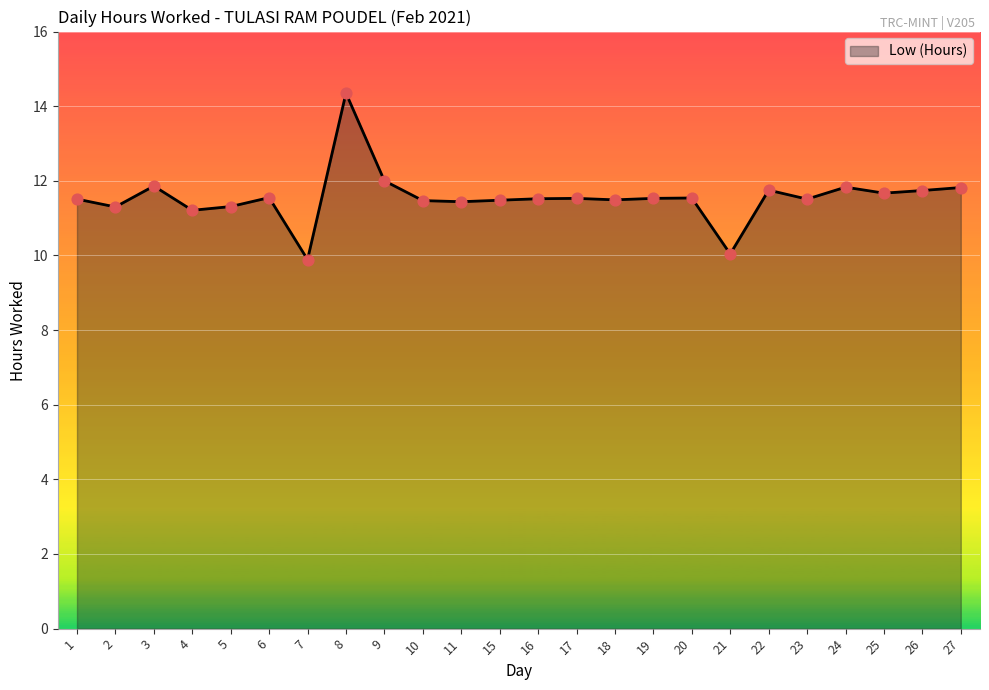

What is the change in value from 17 to 27?

+0.3